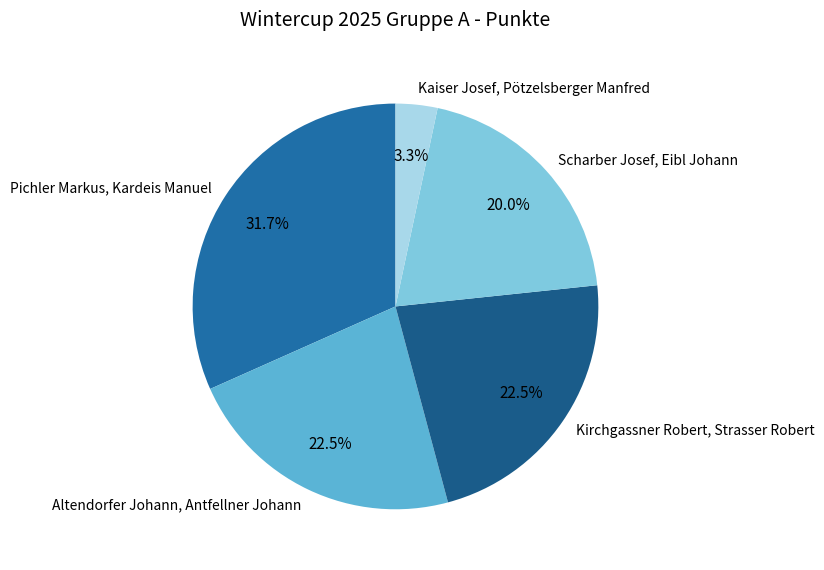

What portion of the pie excludes Altendorfer Johann, Antfellner Johann?

77.5%